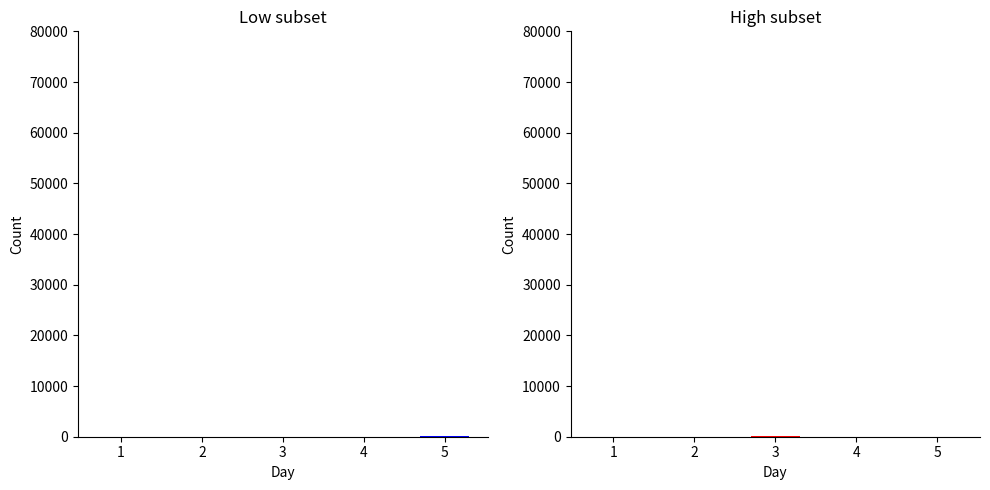

Rank the series by their maximum value, from highest to lowest.

Low subset, High subset